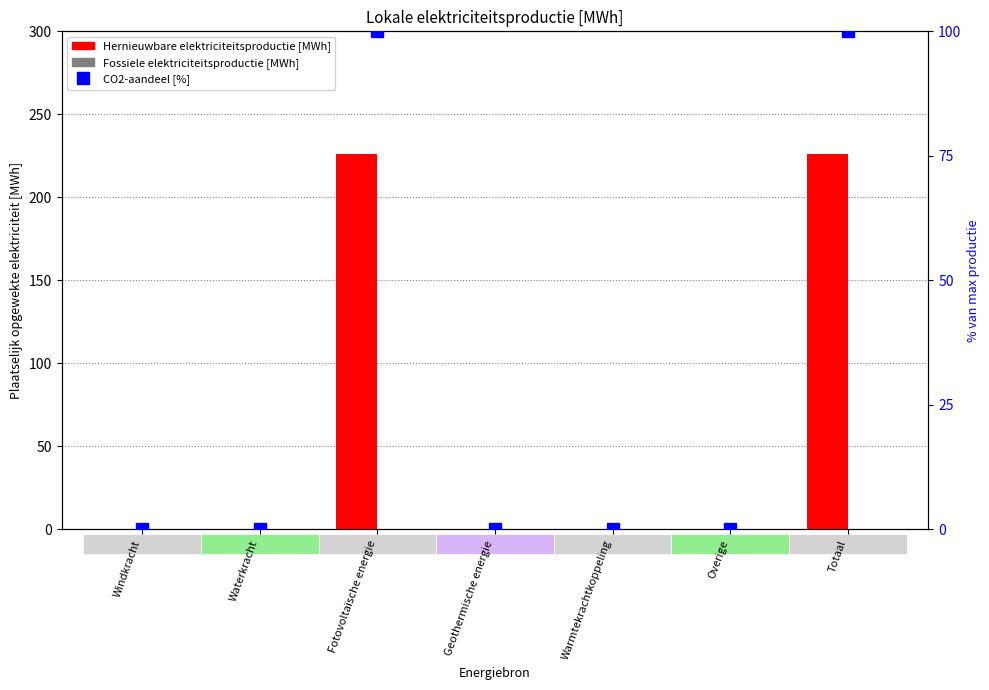

At how many categories does at least one series exceed 89?

2